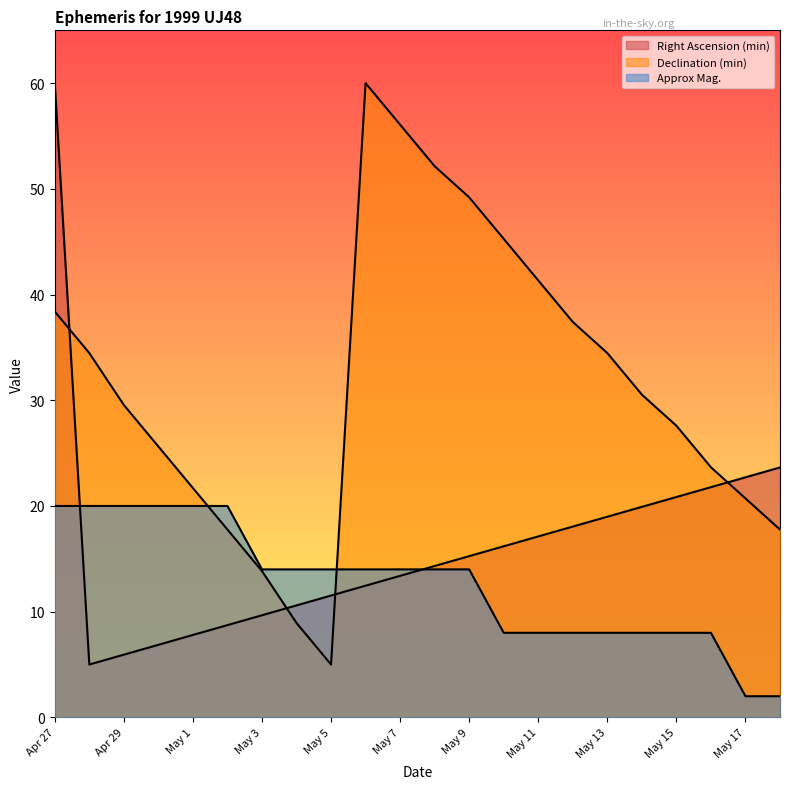

Does the chart have visible grid lines?

No